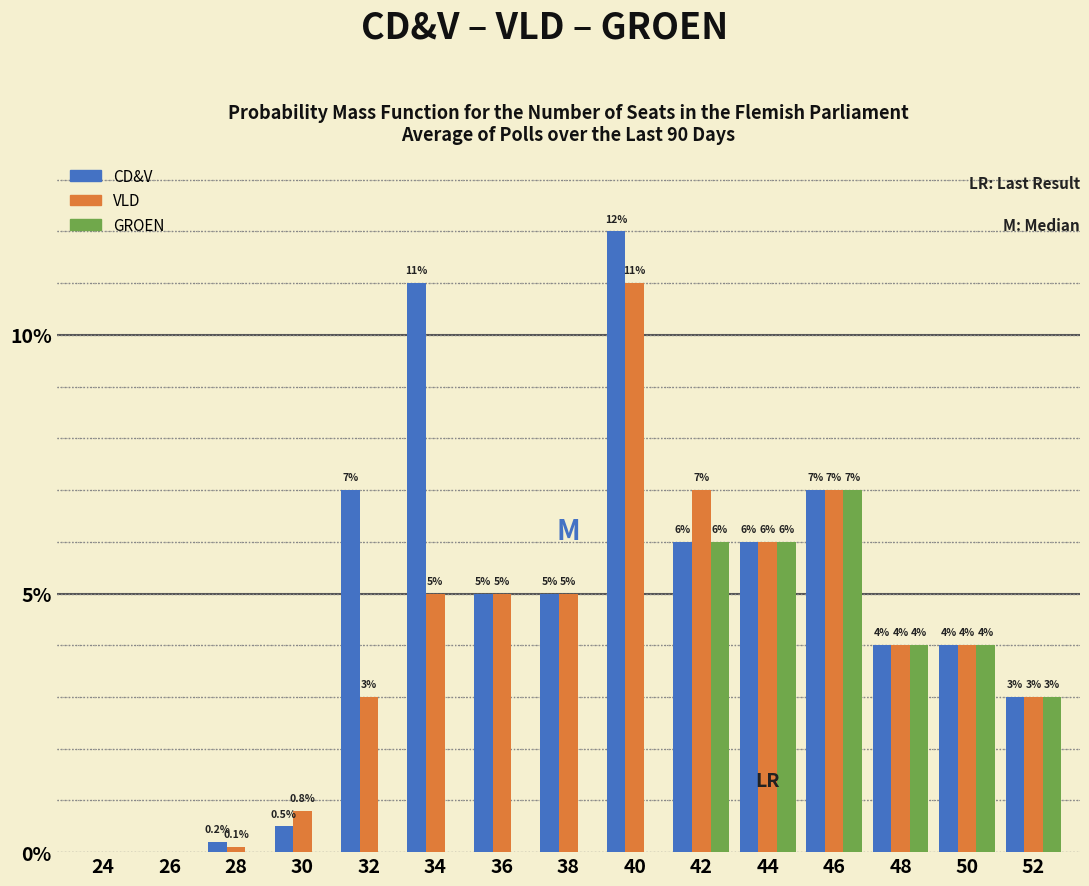

Reading left to right, list all the values displayed in this chart.

CD&V: 24=0.0	26=0.0	28=0.2	30=0.5	32=7.0	34=11.0	36=5.0	38=5.0	40=12.0	42=6.0	44=6.0	46=7.0	48=4.0	50=4.0	52=3.0
VLD: 24=0.0	26=0.0	28=0.1	30=0.8	32=3.0	34=5.0	36=5.0	38=5.0	40=11.0	42=7.0	44=6.0	46=7.0	48=4.0	50=4.0	52=3.0
GROEN: 24=0.0	26=0.0	28=0.0	30=0.0	32=0.0	34=0.0	36=0.0	38=0.0	40=0.0	42=6.0	44=6.0	46=7.0	48=4.0	50=4.0	52=3.0